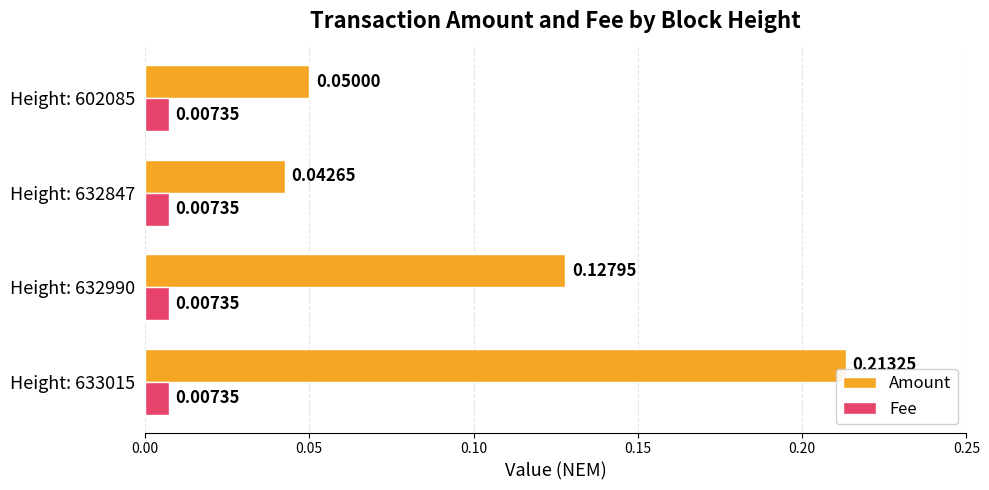

At how many categories does at least one series exceed 0?

4